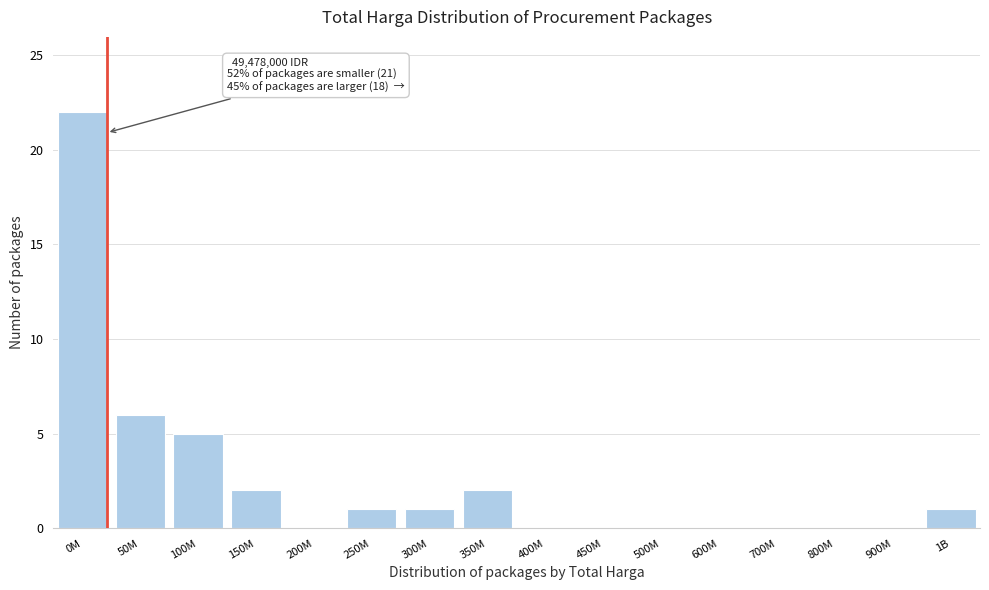

Reading left to right, transcribe all the data shown in this chart.

0M=22	50M=6	100M=5	150M=2	200M=0	250M=1	300M=1	350M=2	400M=0	450M=0	500M=0	600M=0	700M=0	800M=0	900M=0	1B=1